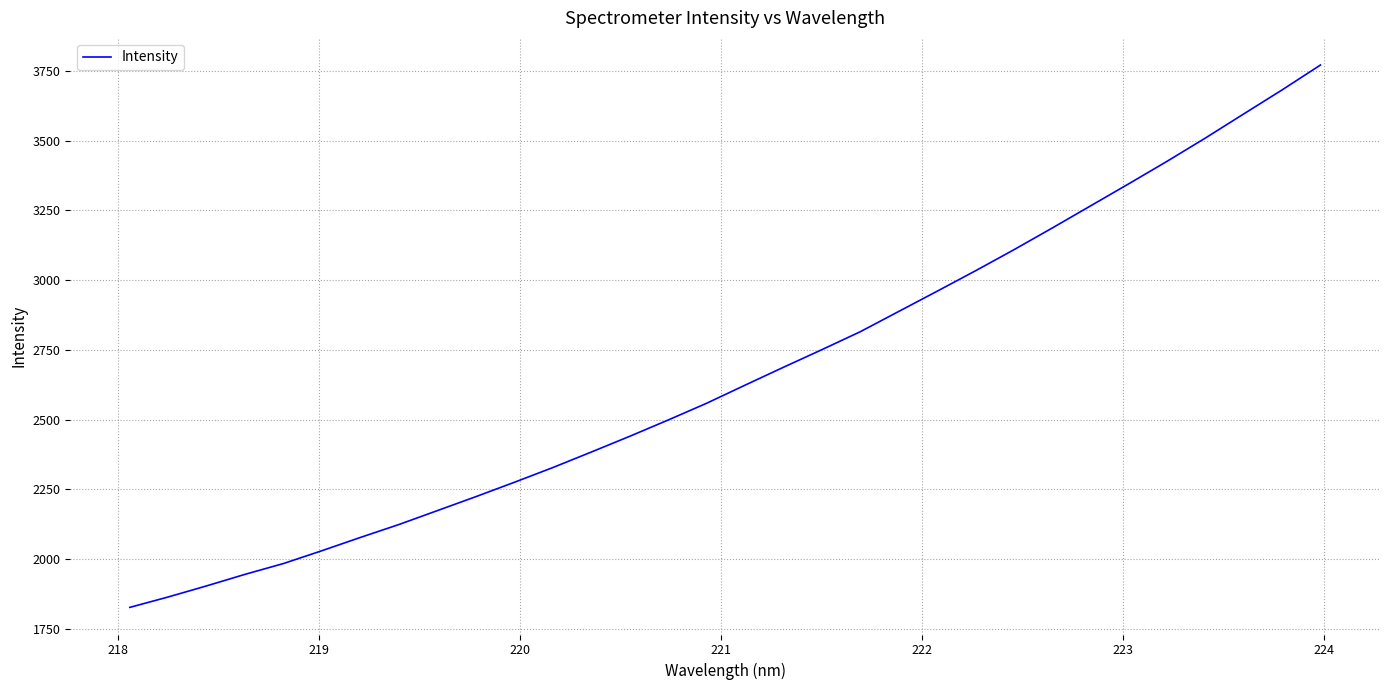

True or false: the data has more than 2 interior local peaks.

False